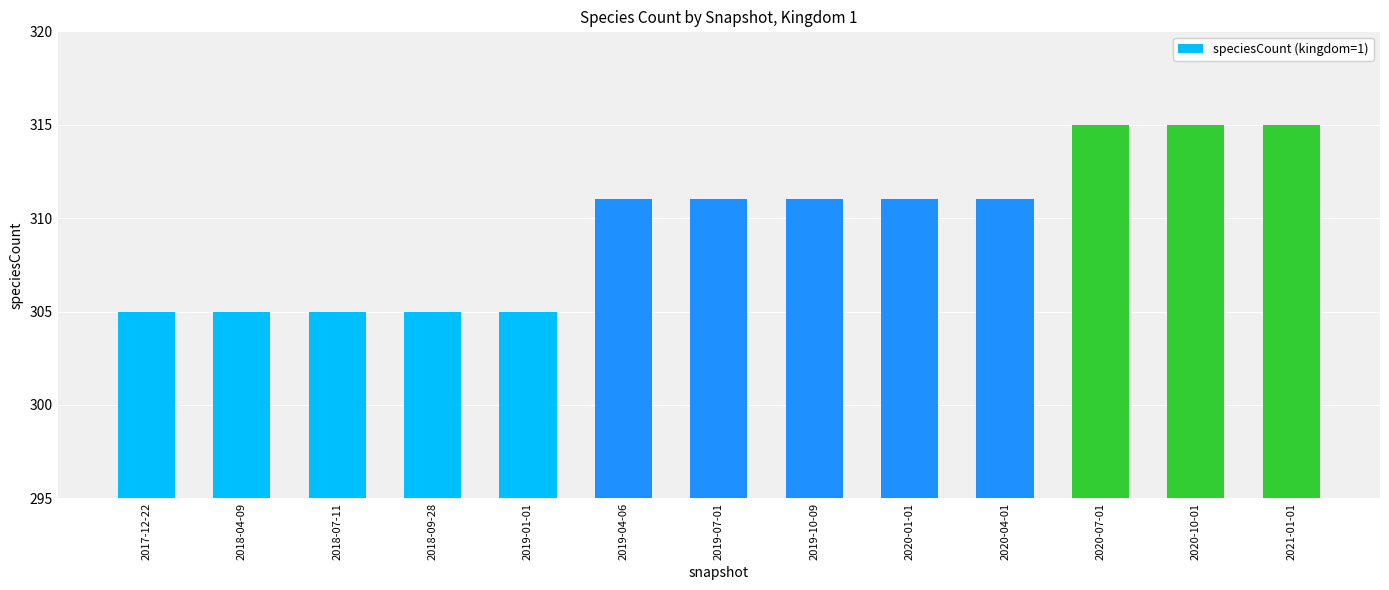

What is the smallest value displayed?

305